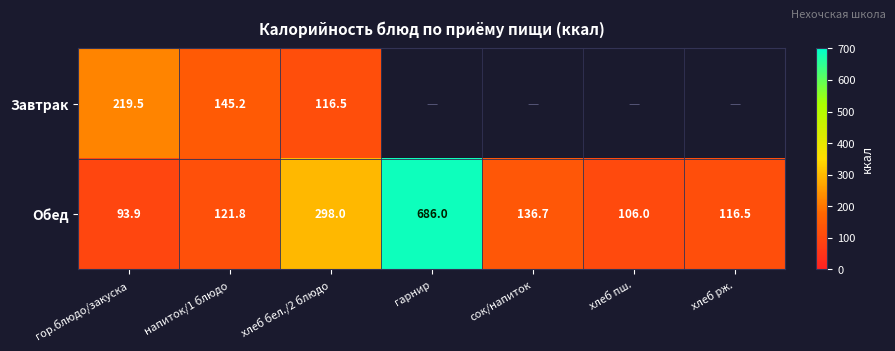

The value of Обед at гарнир is 1141.6. True or false?

False